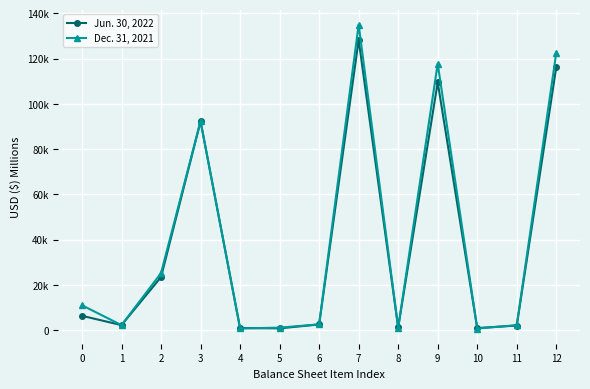

What are all the series names shown in the legend?

Jun. 30, 2022, Dec. 31, 2021